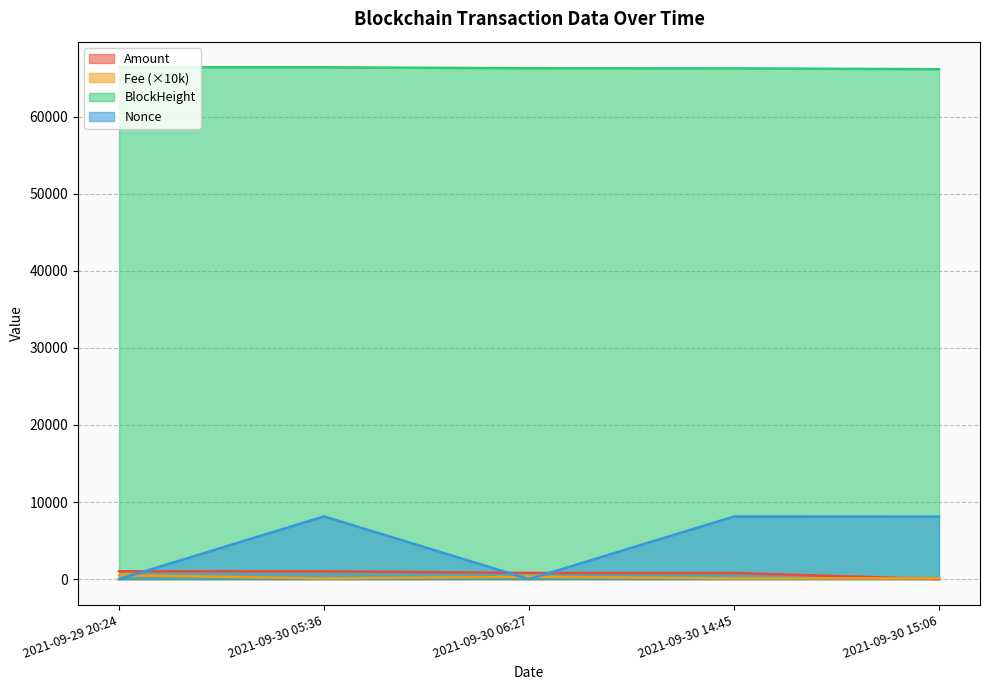

Rank the series by their maximum value, from lowest to highest.

Fee, Amount, Nonce, BlockHeight